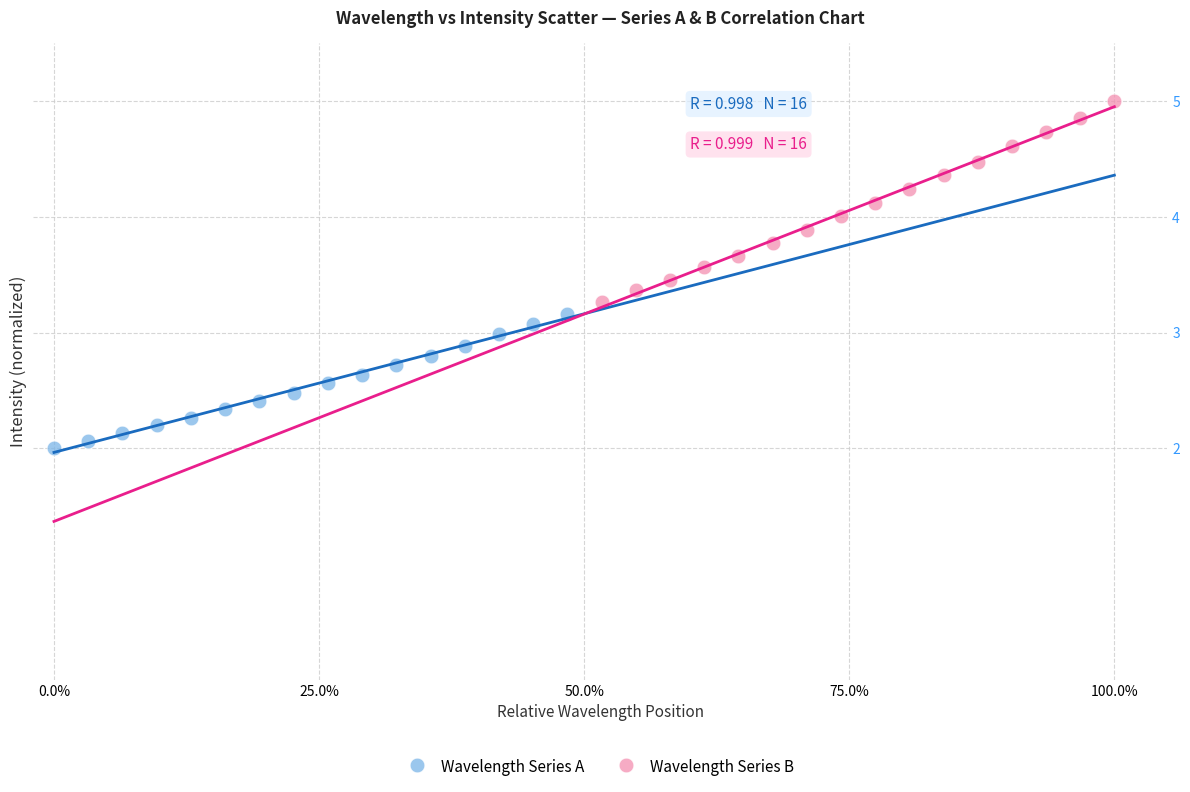

Which series contains the highest Y value?

Wavelength Series B